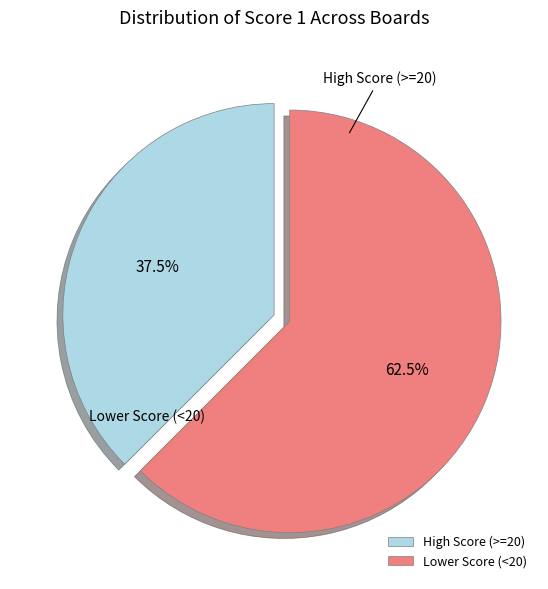

Approximately how many times larger is the value at High Score (>=20) compared to Lower Score (<20)?

0.6